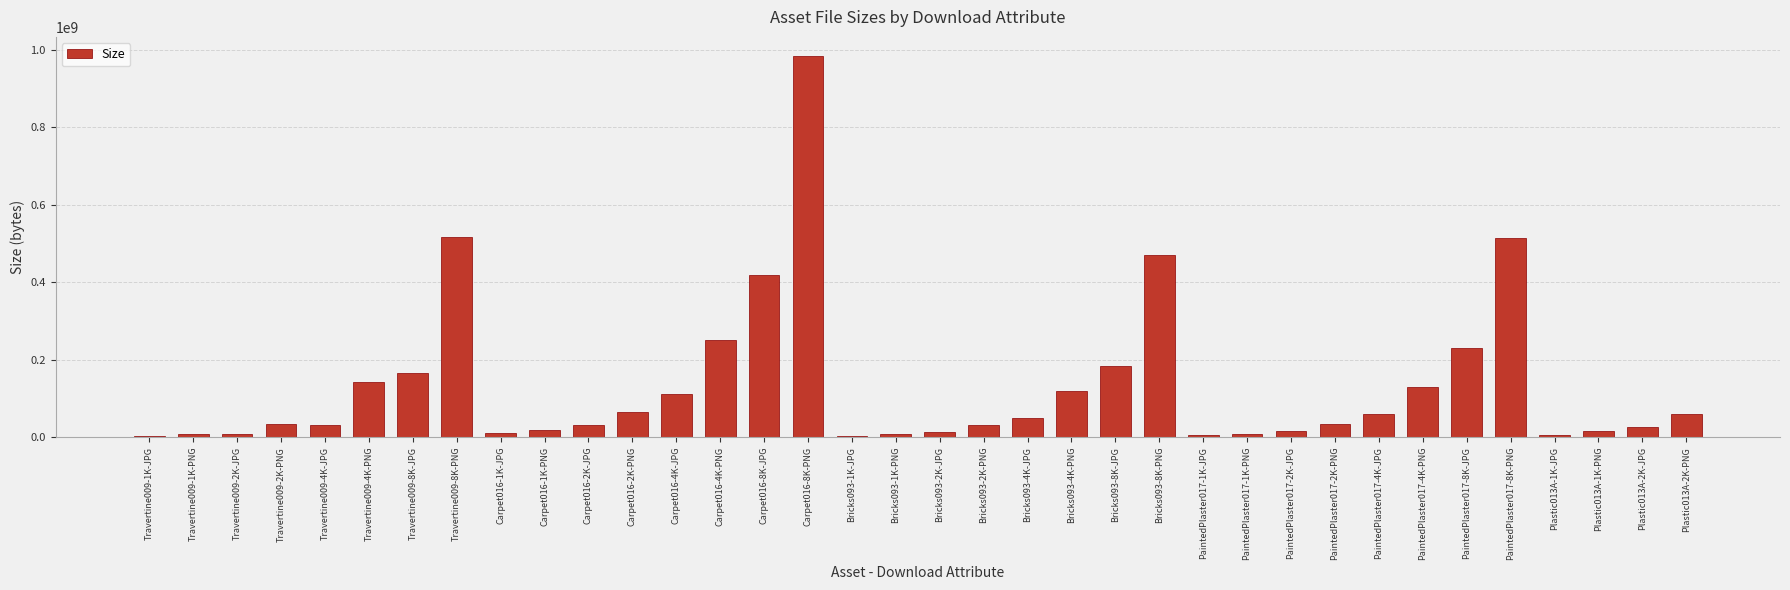

Which category has the highest value across all series?

Carpet016-8K-PNG